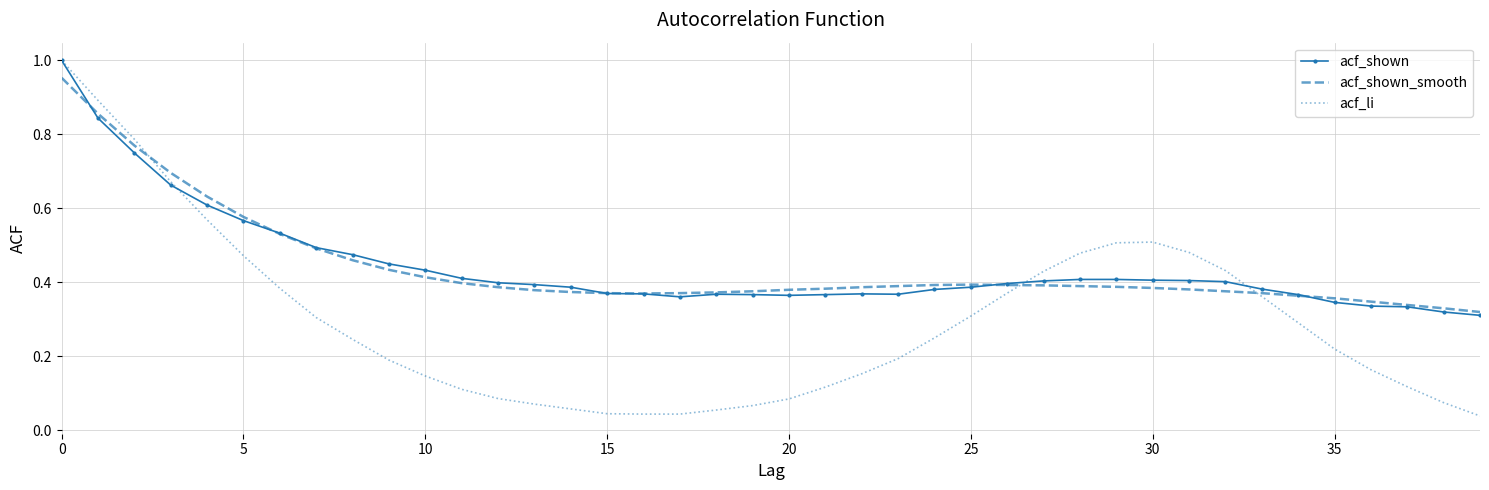

Which series has the widest spread of values?

acf_li